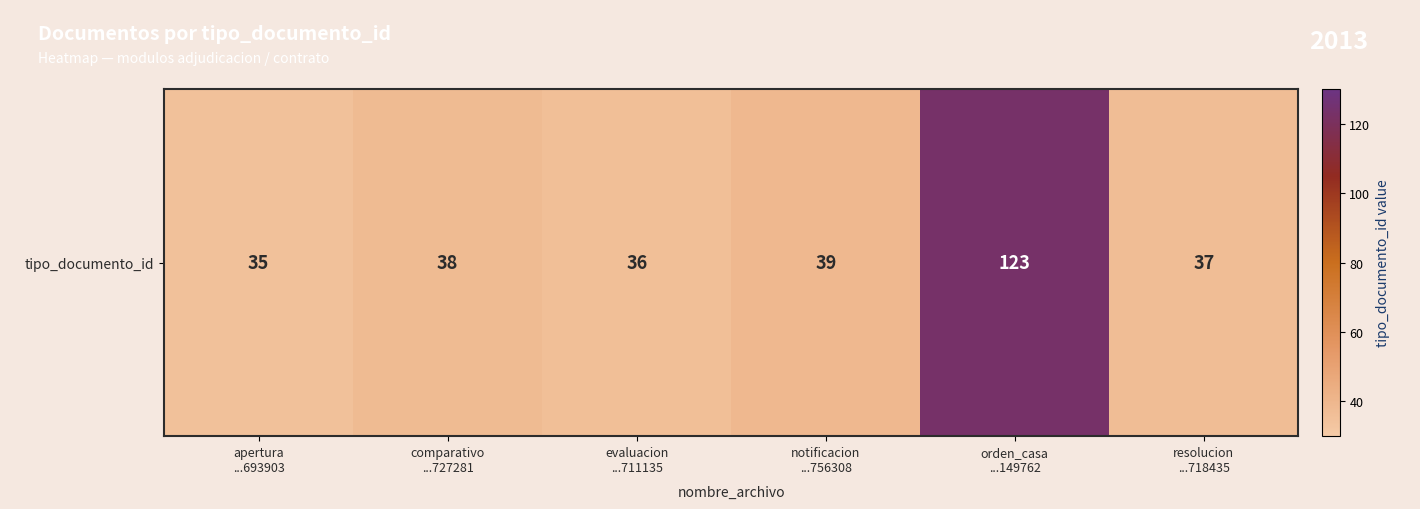

What is the minimum value shown in the chart?

35